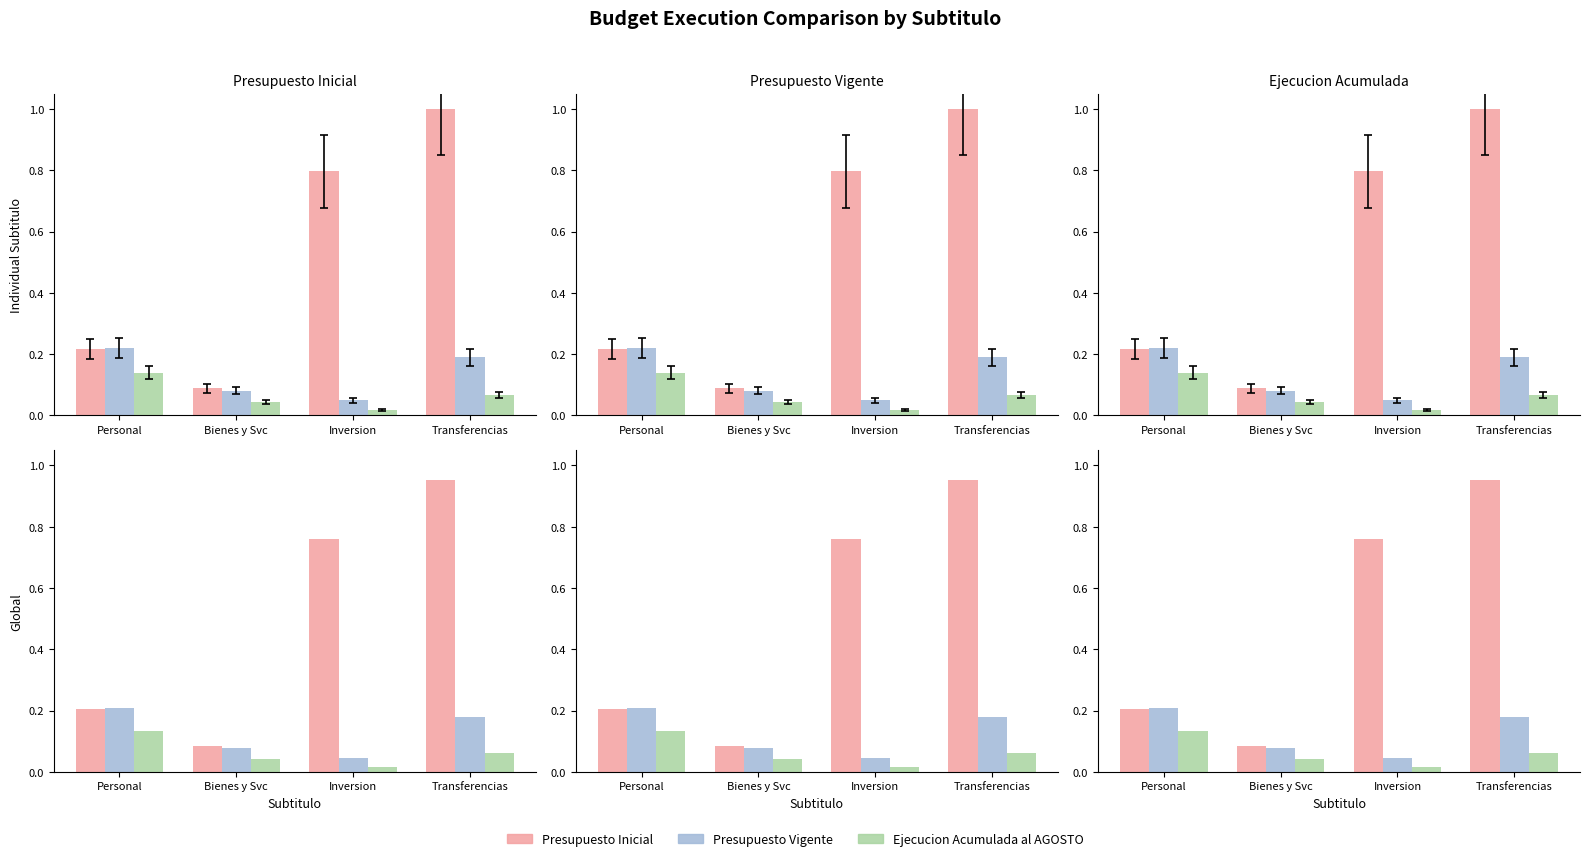

Which category has the highest value in the Presupuesto Vigente series?

Personal